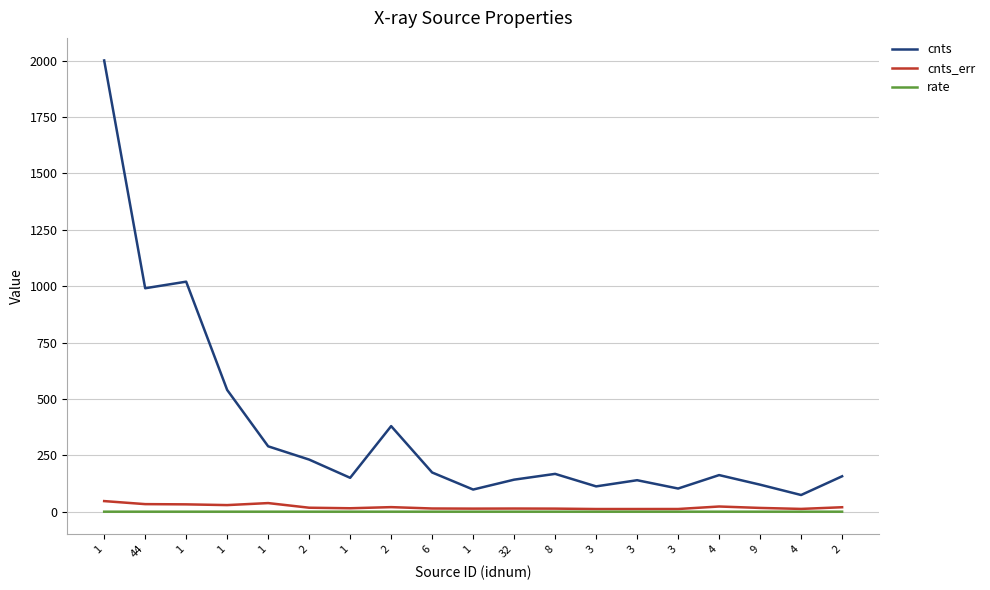

How many lines are shown in the chart?

3